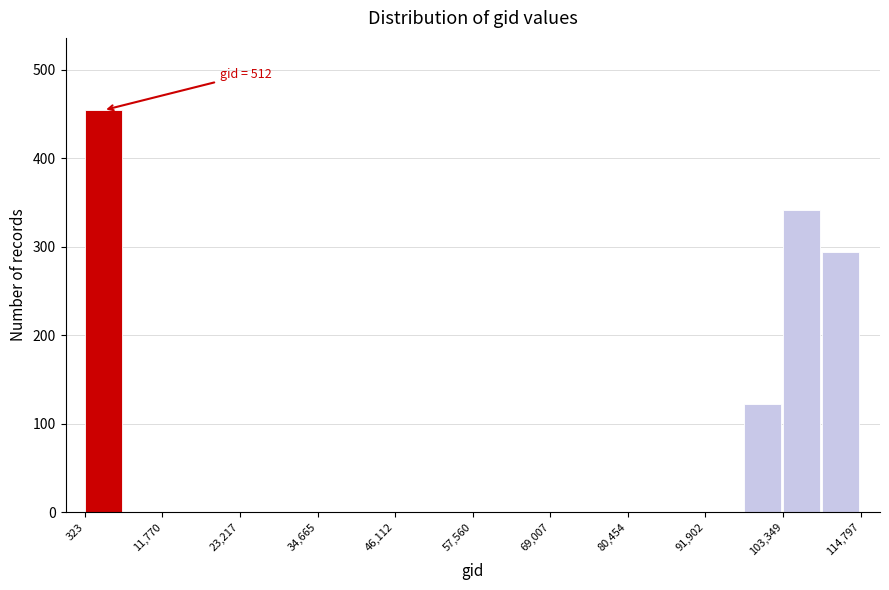

Around what value on the x-axis is the tallest bar? Give the approximate position of its centre, as read against the axis.

4000